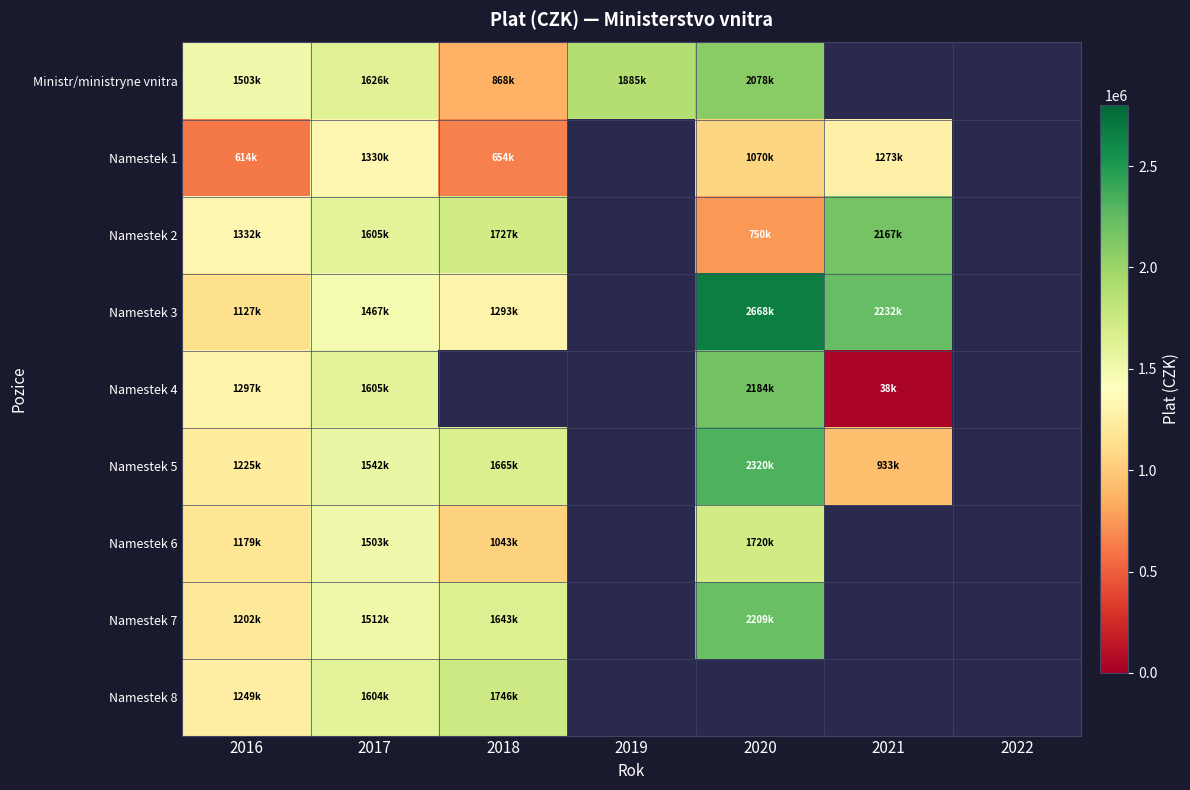

What is the difference between the maximum and minimum values in the Namestek 5 series?

1387761.0